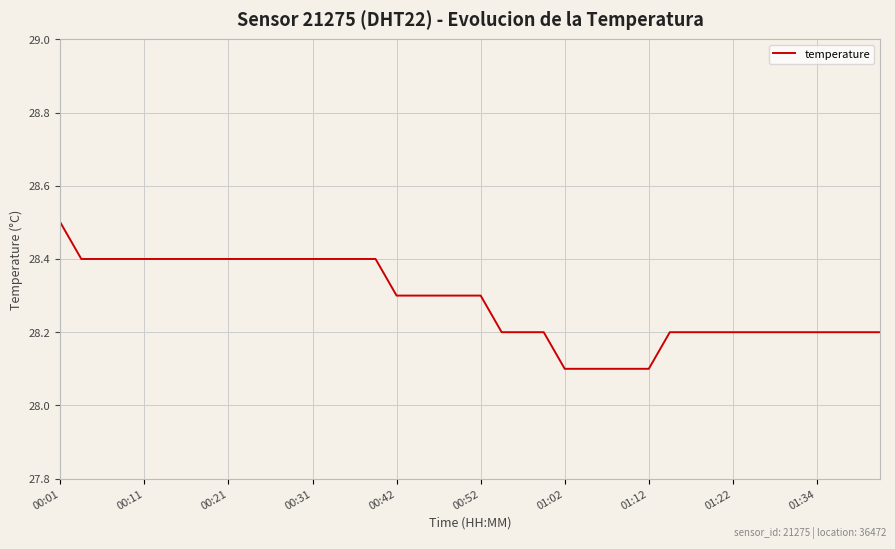

Reading right to left, what are all the values shown in this chart?

28.2	28.2	28.2	28.2	28.2	28.2	28.2	28.2	28.2	28.2	28.2	28.1	28.1	28.1	28.1	28.1	28.2	28.2	28.2	28.3	28.3	28.3	28.3	28.3	28.4	28.4	28.4	28.4	28.4	28.4	28.4	28.4	28.4	28.4	28.4	28.4	28.4	28.4	28.4	28.5